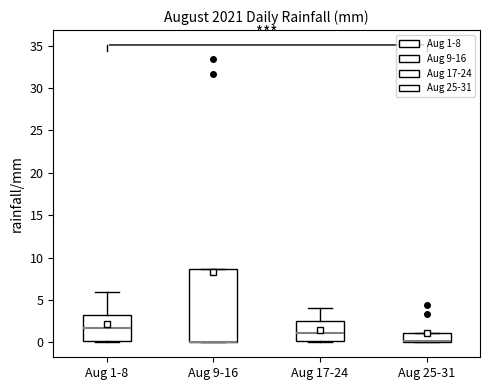

Comparing the boxes themselves (not the whiskers), which one is the tallest?

Aug 9-16